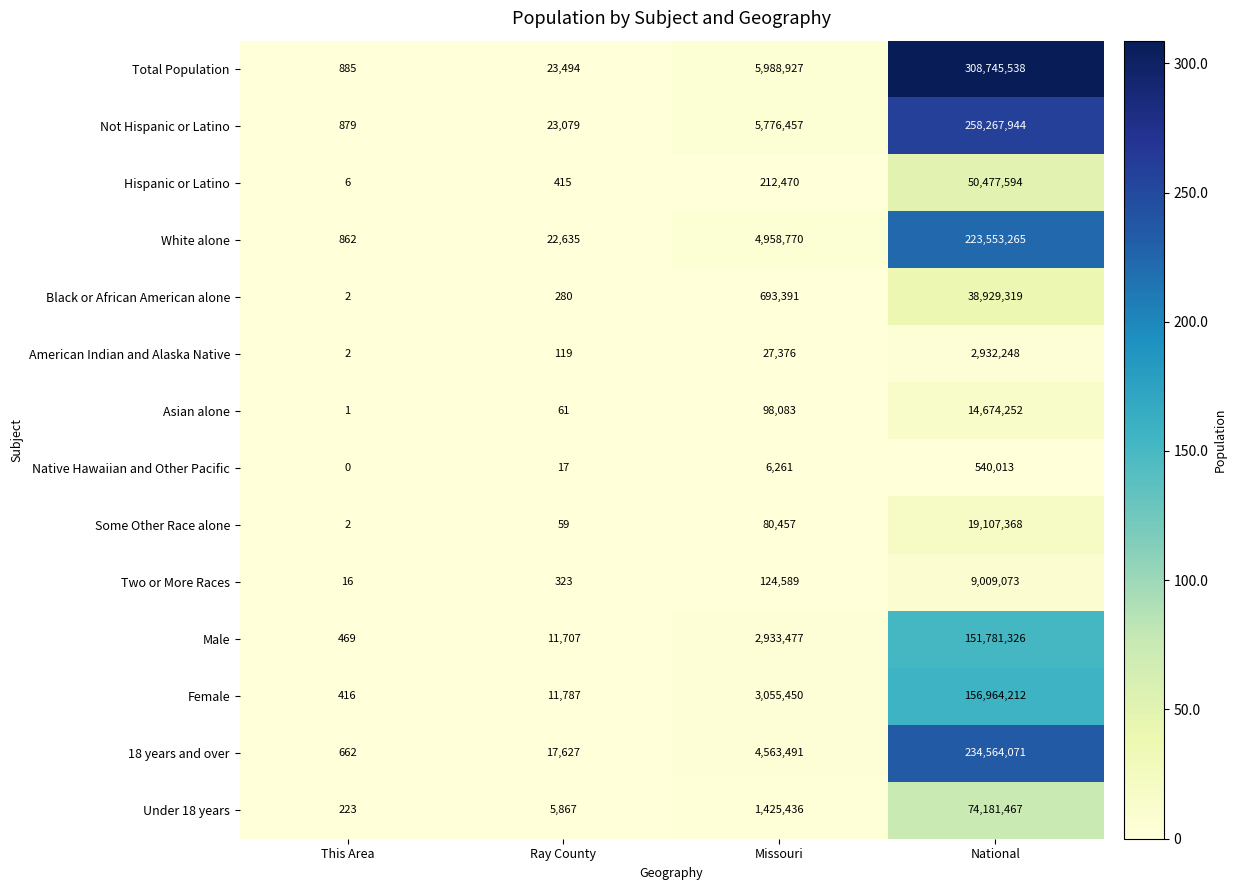

What is the lowest value of the Female series?

416